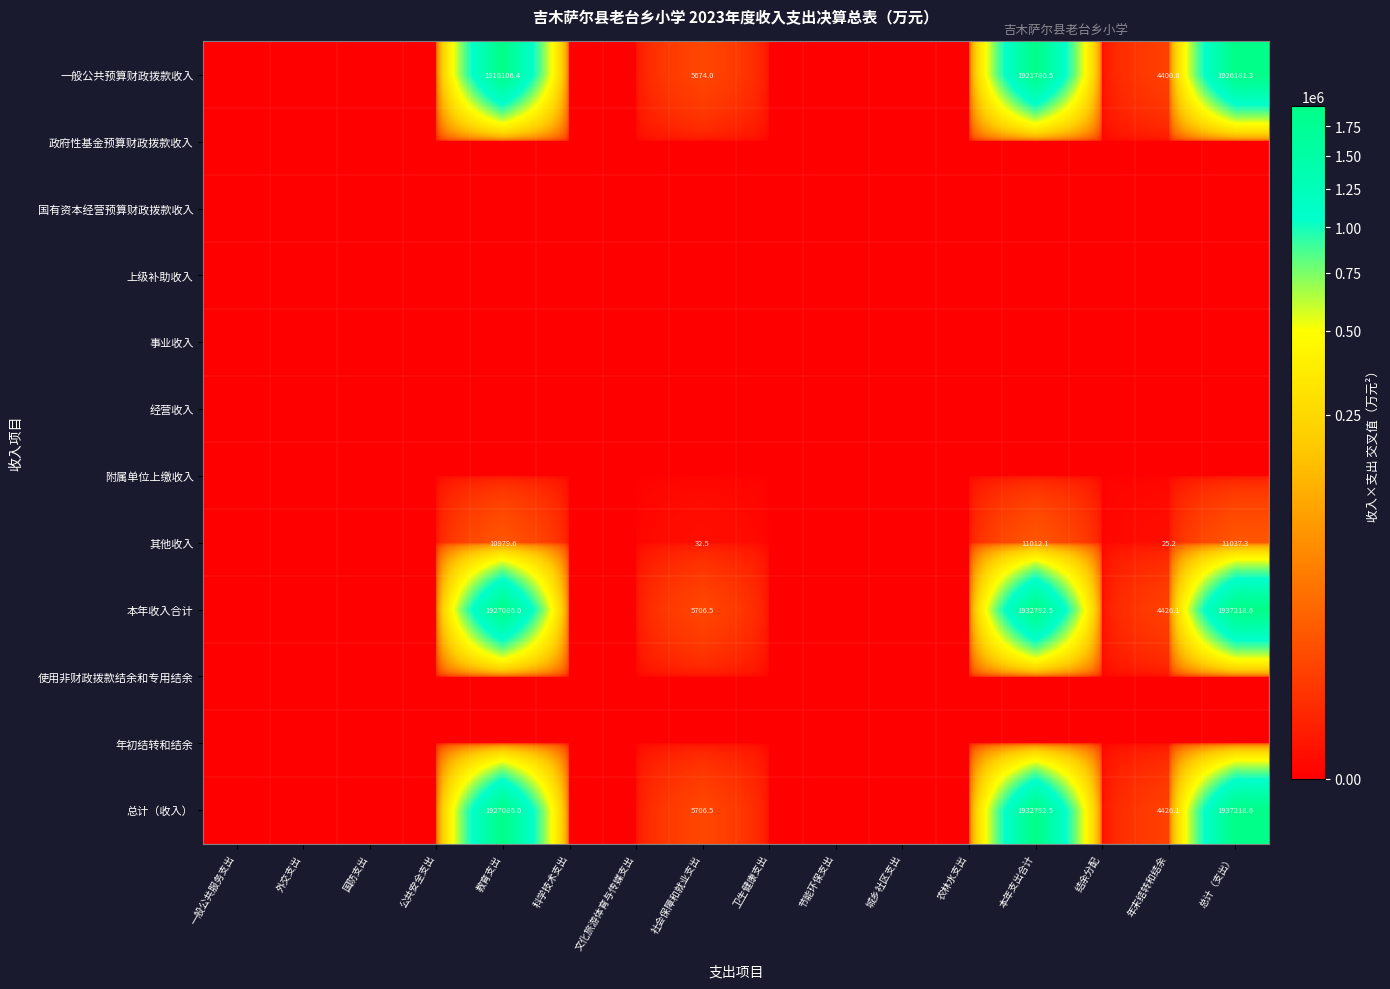

What is the spread (max minus min) of values at 教育支出?

1927086.0